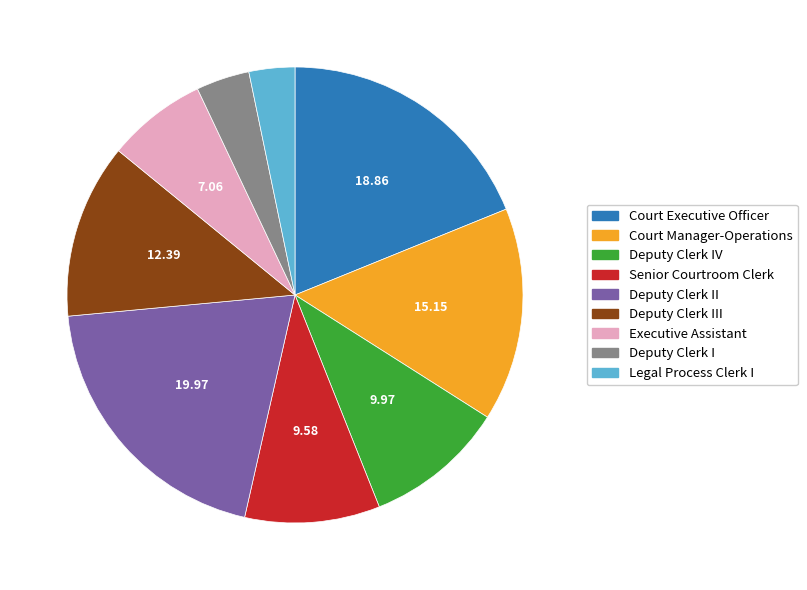

Does any single category account for the majority?

No